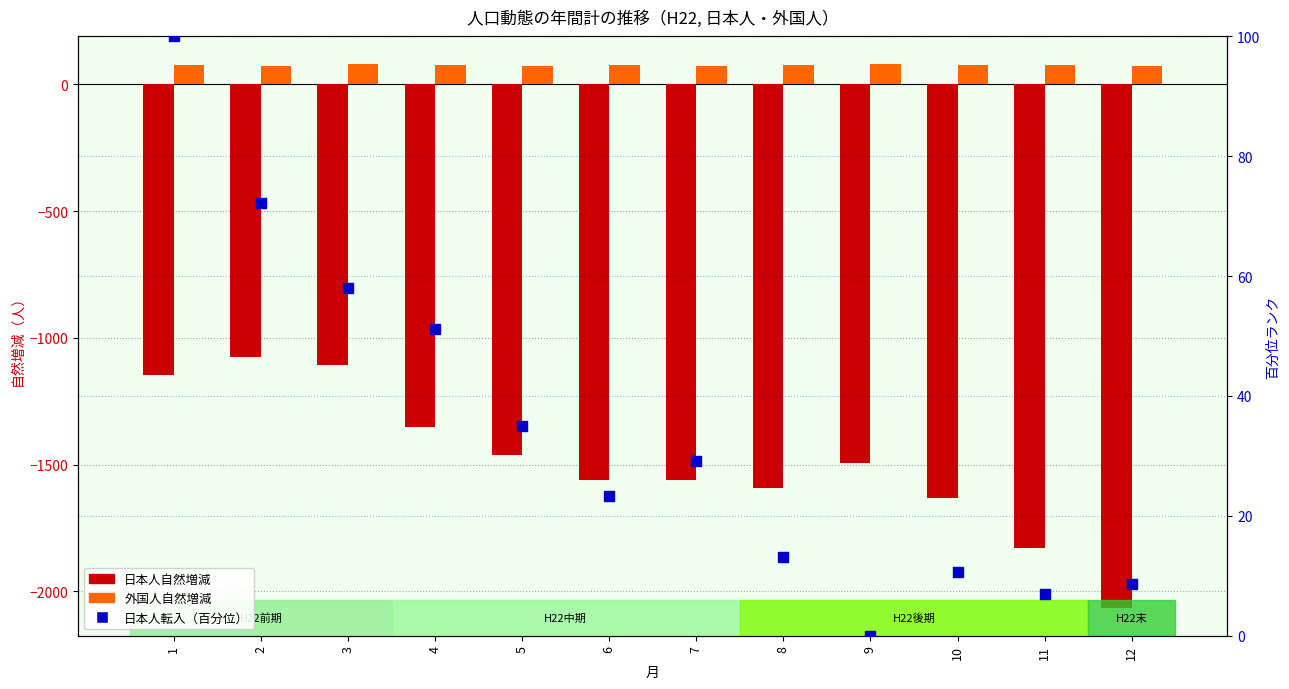

What are all the series names shown in the legend?

日本人自然増減, 外国人自然増減, 日本人転入（百分位）